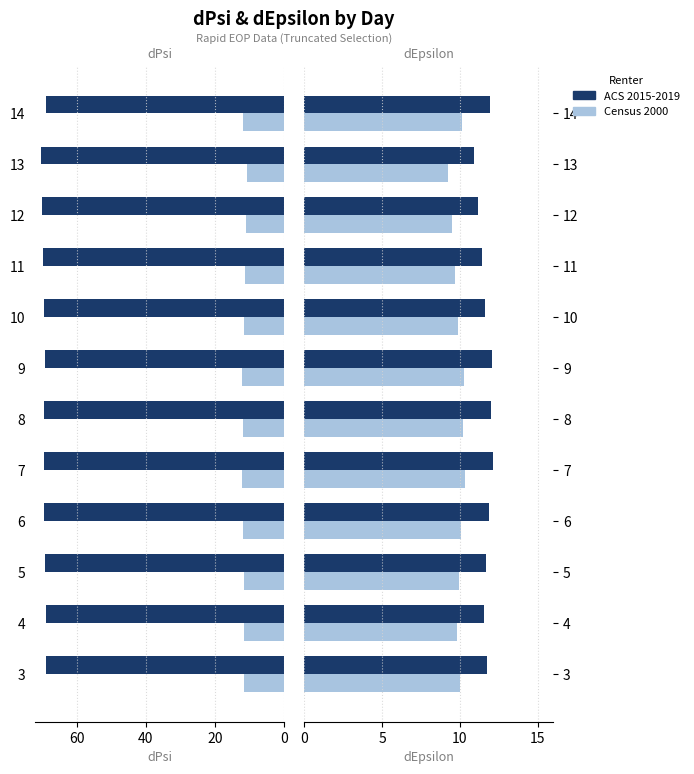

The value of ACS 2015-2019 at 6 is 20.8. True or false?

False